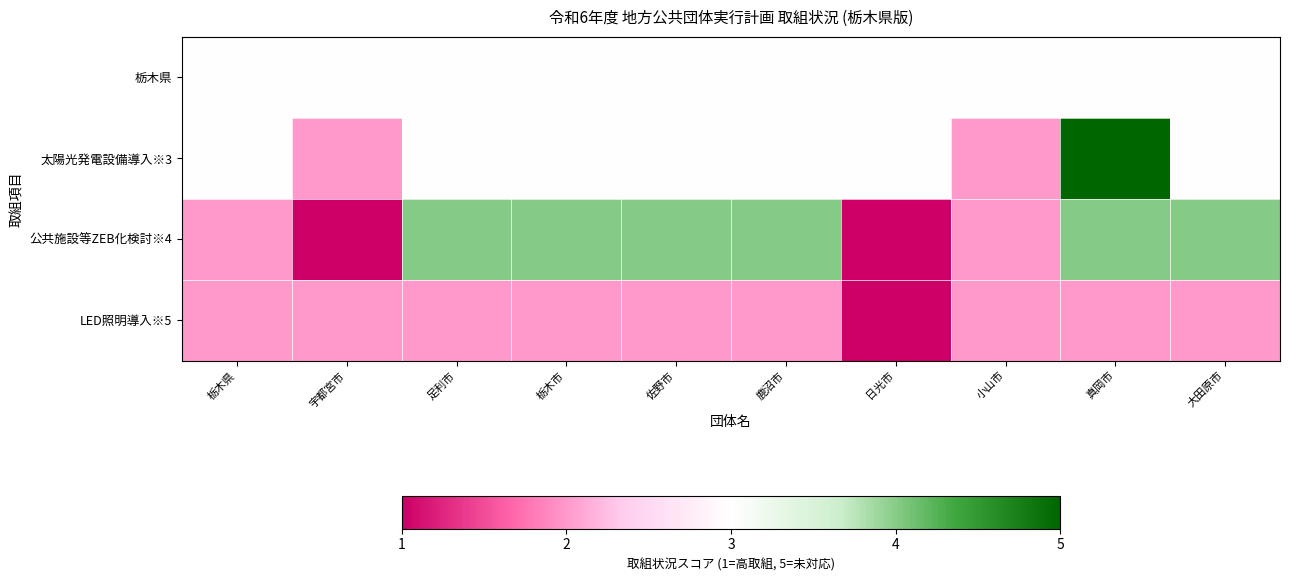

At how many categories does at least one series exceed 3?

6